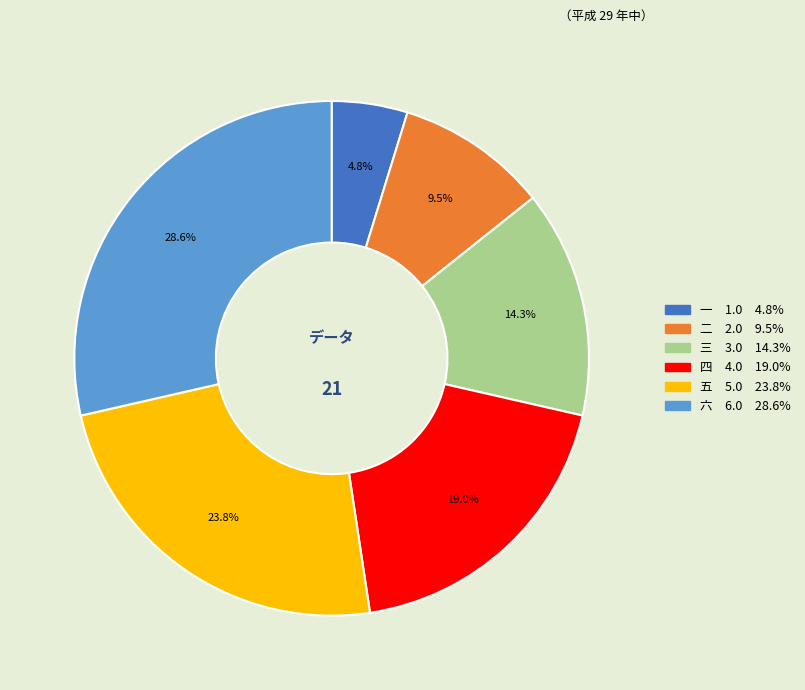

Which has a higher value, 六 or 四?

六